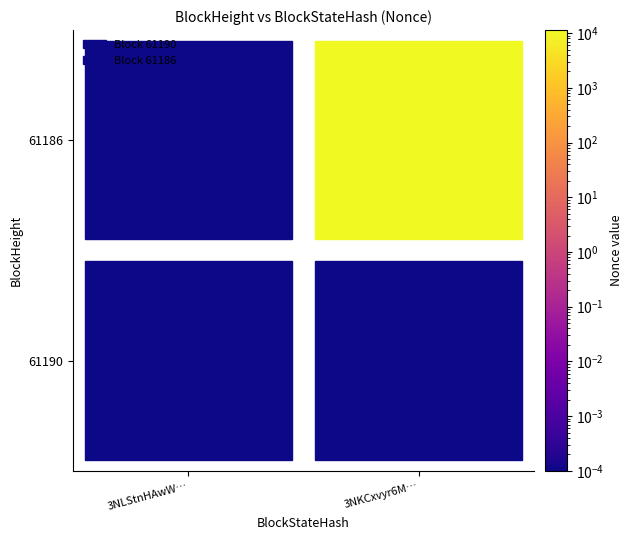

Reading left to right, what are all the values shown in this chart?

3NLStnHAwWrys9ApGtXncSZLVSwpdFHMghmDpt1: 0=0	1=0
3NKCxvyr6MMo8AbDHzmnT3uYX7KEq48YQcH4dK2: 0=11391	1=0